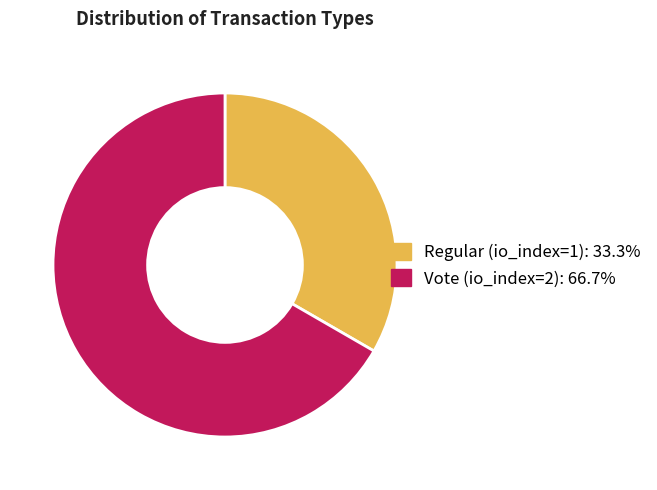

How many segments does this pie chart have?

2